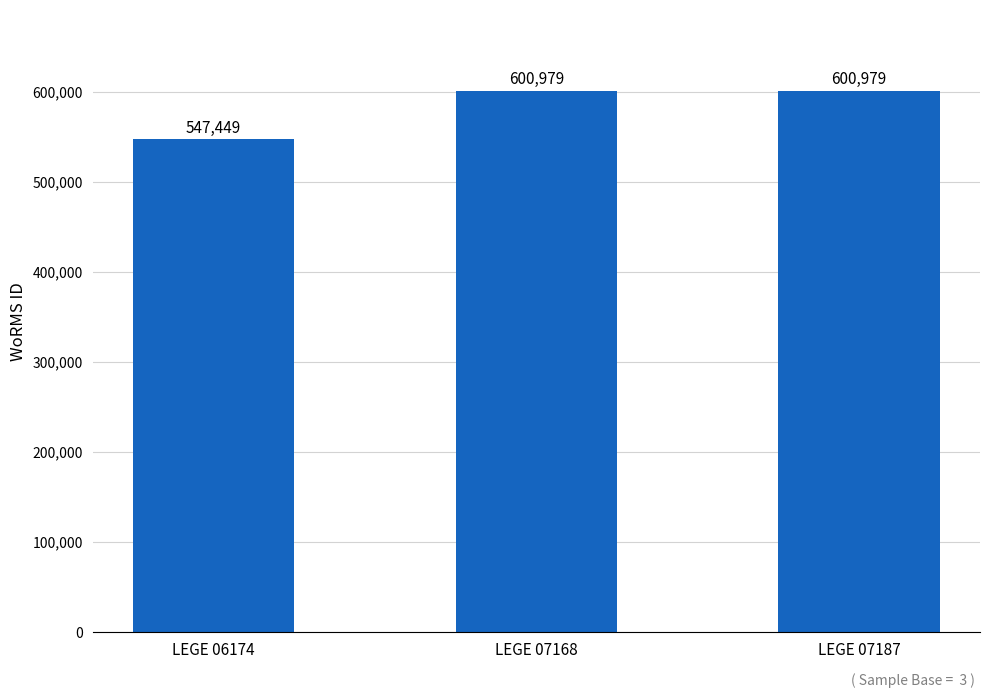

What is the value of the 1st bar from the left?

547449